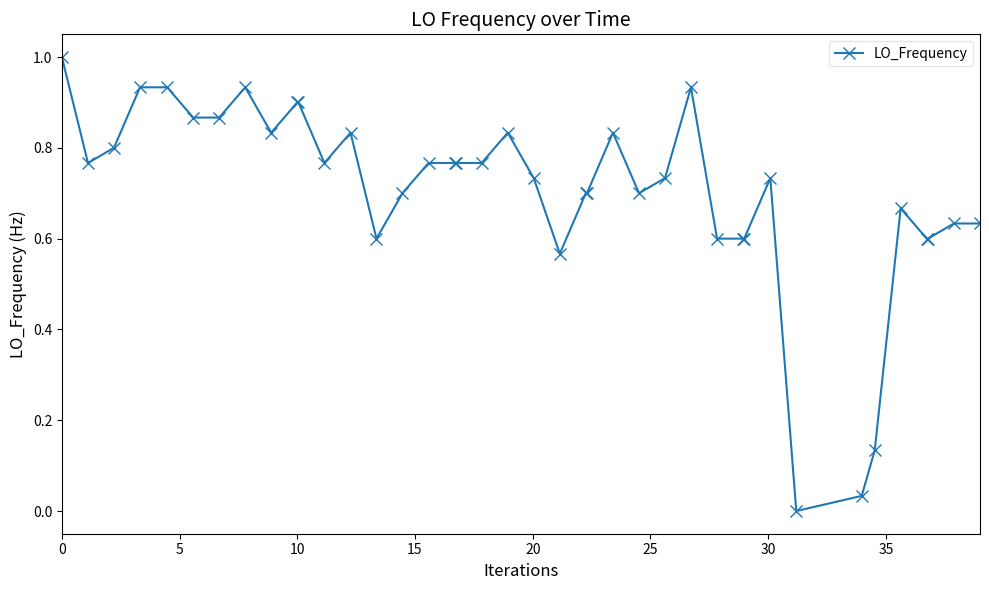

True or false: the data has more than 0 interior local peaks.

True